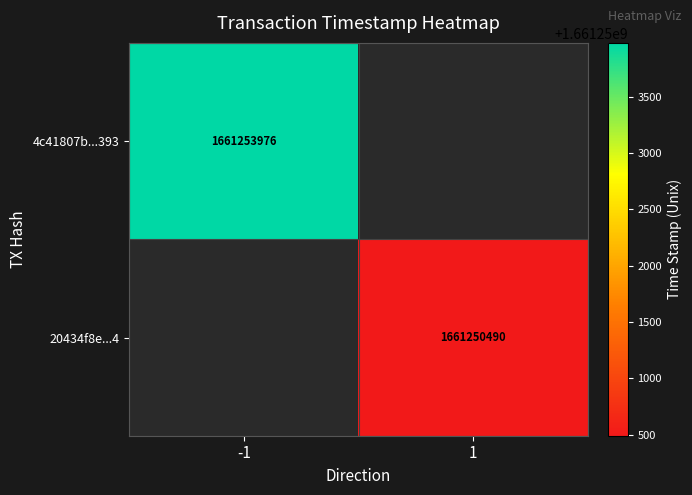

The 20434f8e...4 series shows 1661250490 at 1. True or false?

True